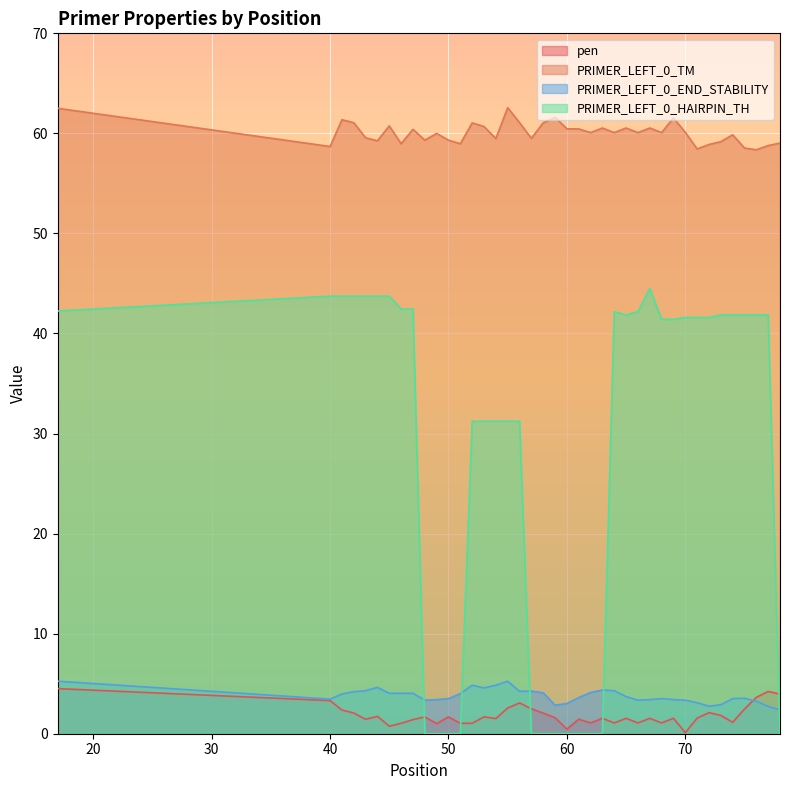

What is the difference between the PRIMER_LEFT_0_TM values at 47 and 73?

1.2